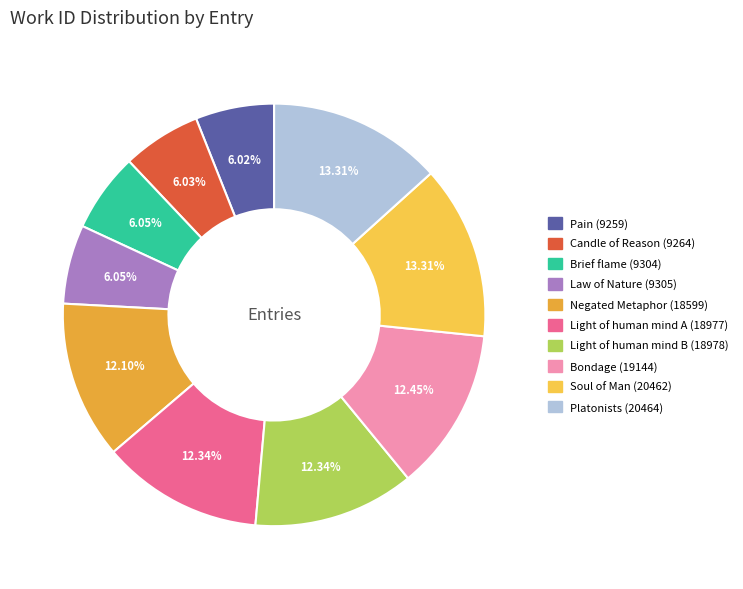

Rank the categories by value from lowest to highest.

Pain (9259), Candle of Reason (9264), Brief flame (9304), Law of Nature (9305), Negated Metaphor (18599), Light of human mind A (18977), Light of human mind B (18978), Bondage (19144), Soul of Man (20462), Platonists (20464)